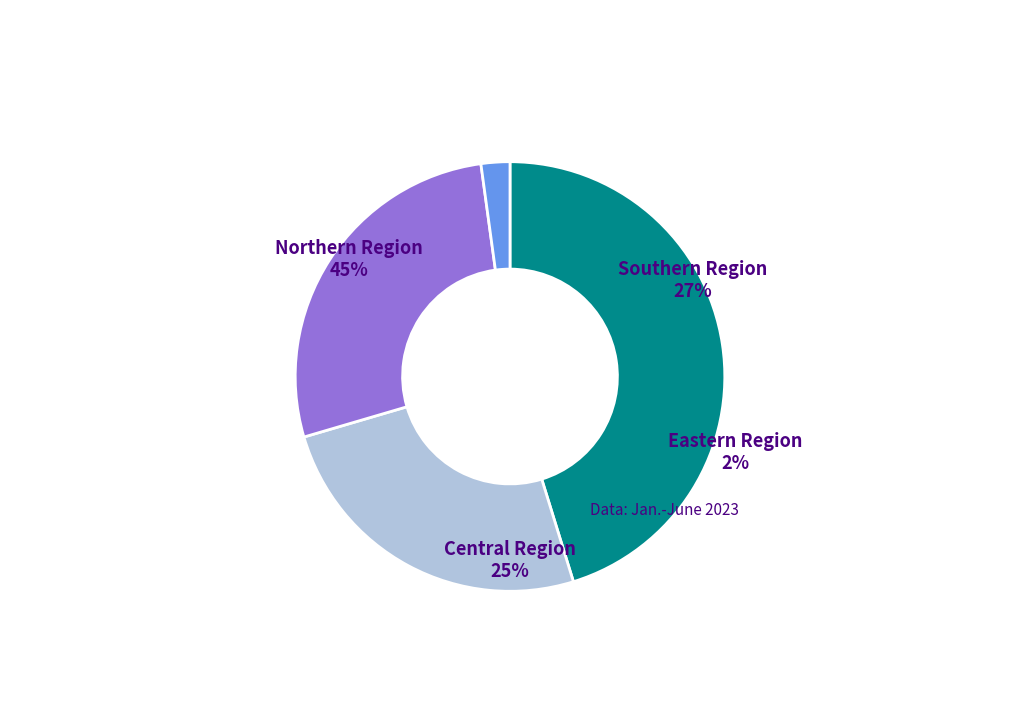

Is there any slice that represents more than half of the pie?

No